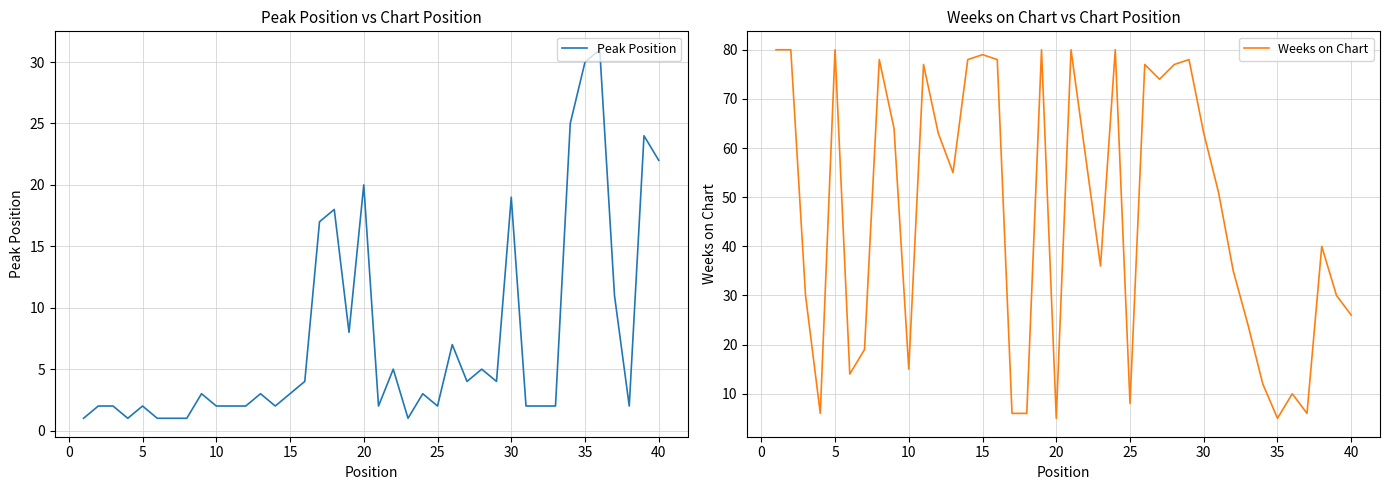

How many categories are shown in the chart?

40